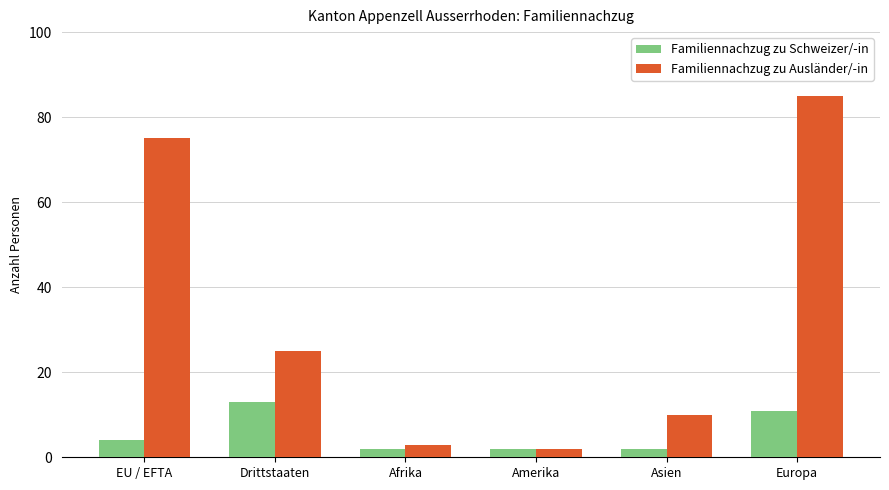

What is the difference between the second highest and second lowest values in the Familiennachzug zu Ausländer/-in series?

72